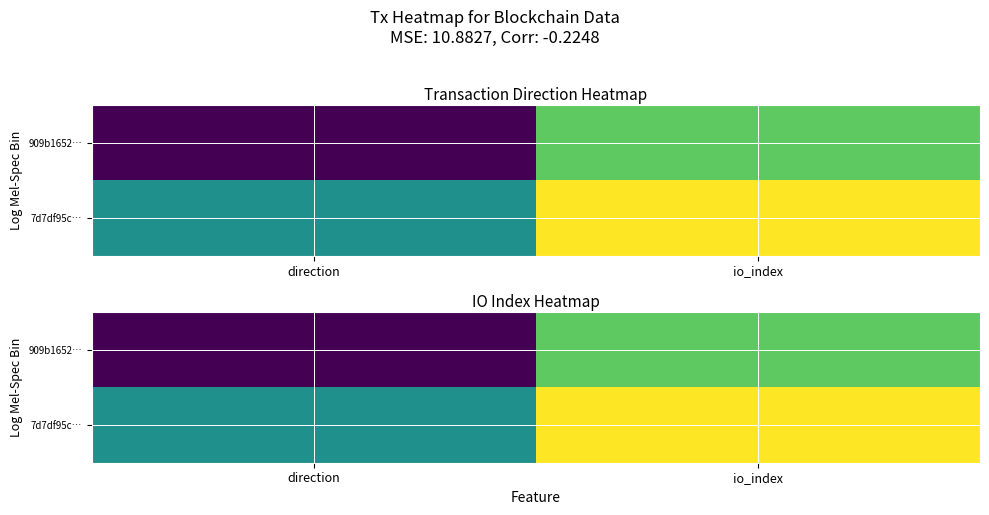

What is the difference between the highest and lowest values at io_index?

1